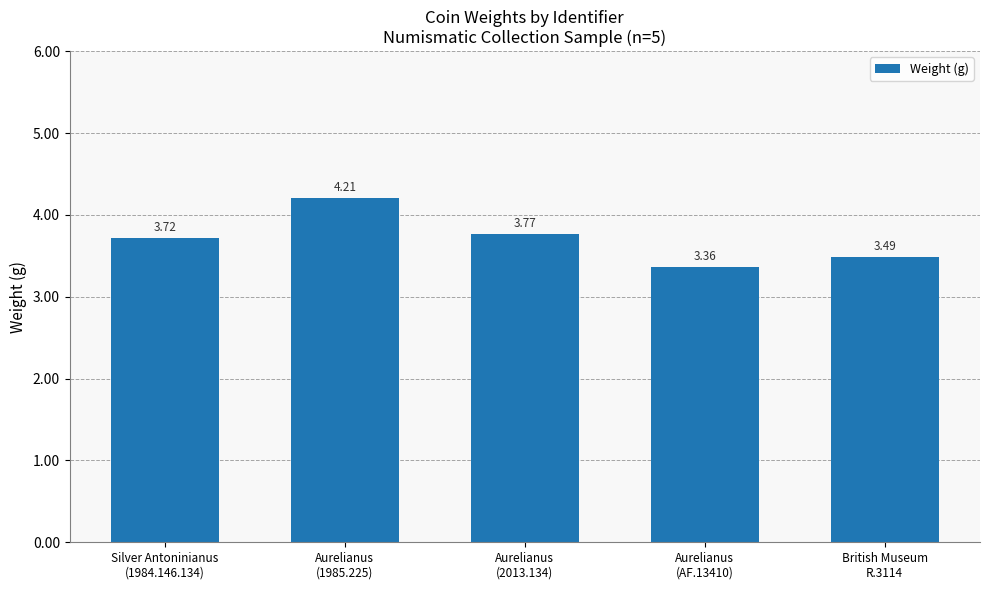

What is the sum of the values at Aurelianus
(2013.134) and Silver Antoninianus
(1984.146.134)?

7.5